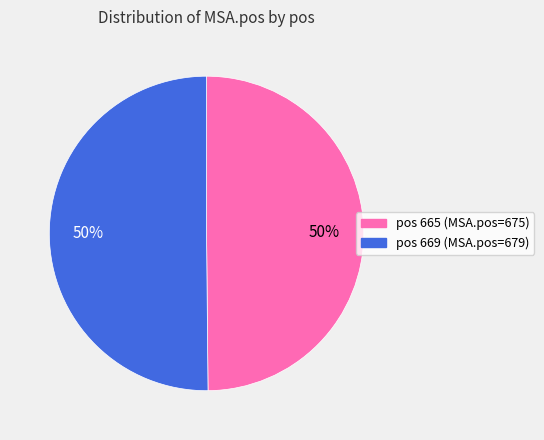

How many segments does this pie chart have?

2